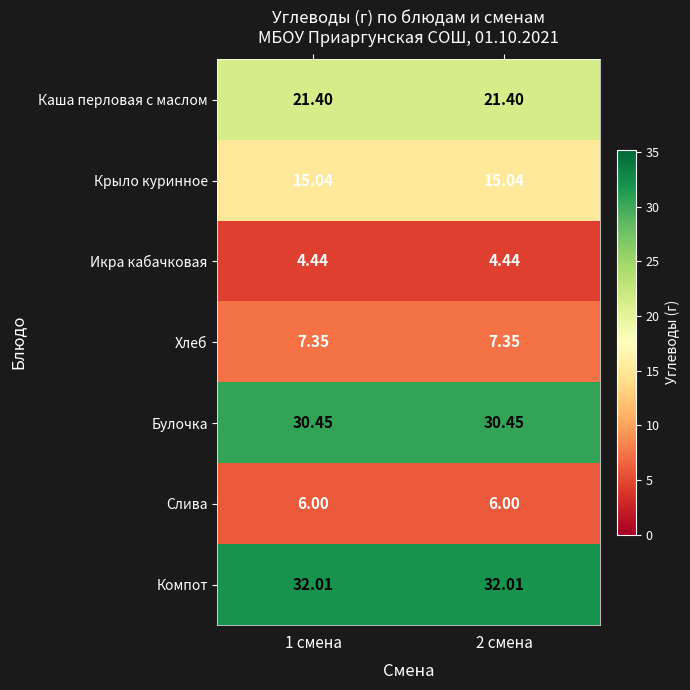

Rank the series at 1 смена from lowest to highest value.

Икра кабачковая, Слива, Хлеб, Крыло куринное, Каша перловая с маслом, Булочка, Компот